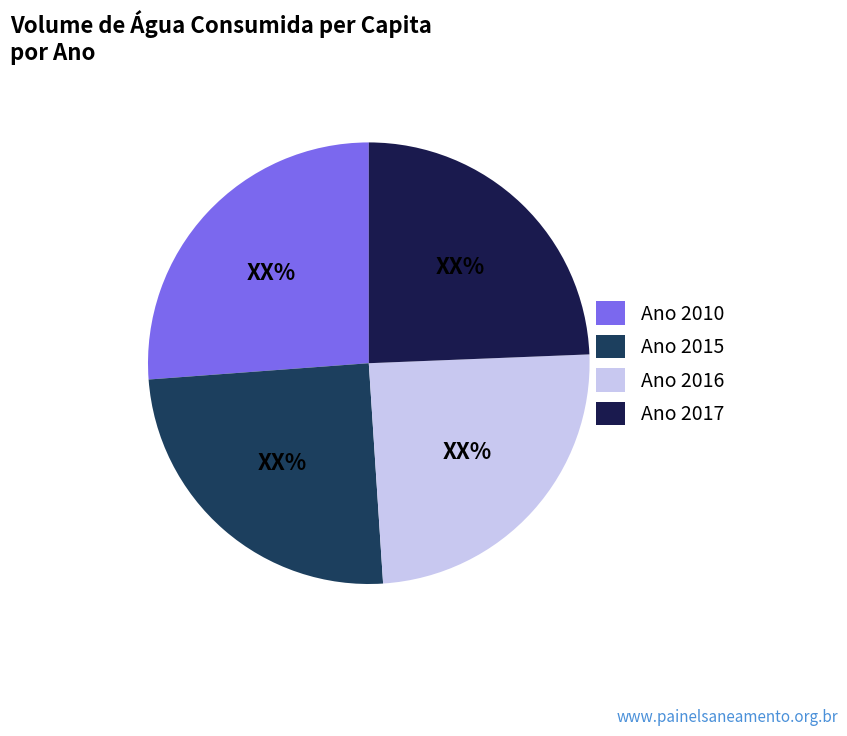

How many segments does this pie chart have?

4